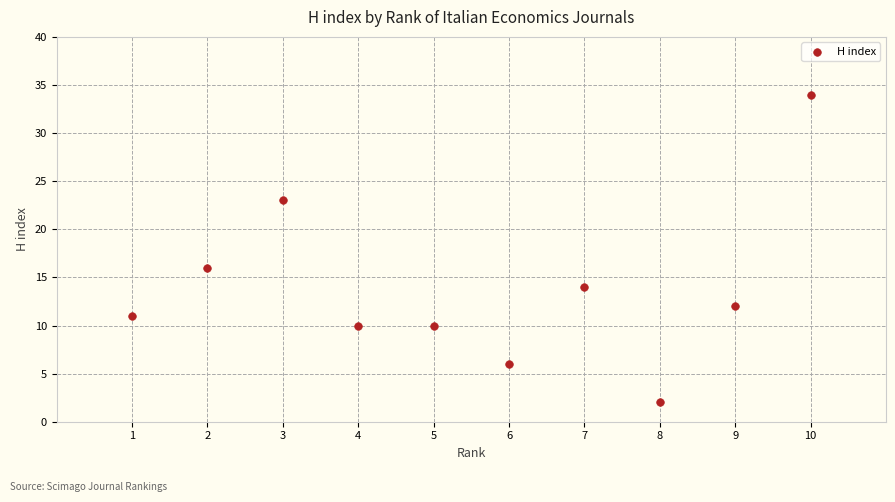

What is the average X value?

6